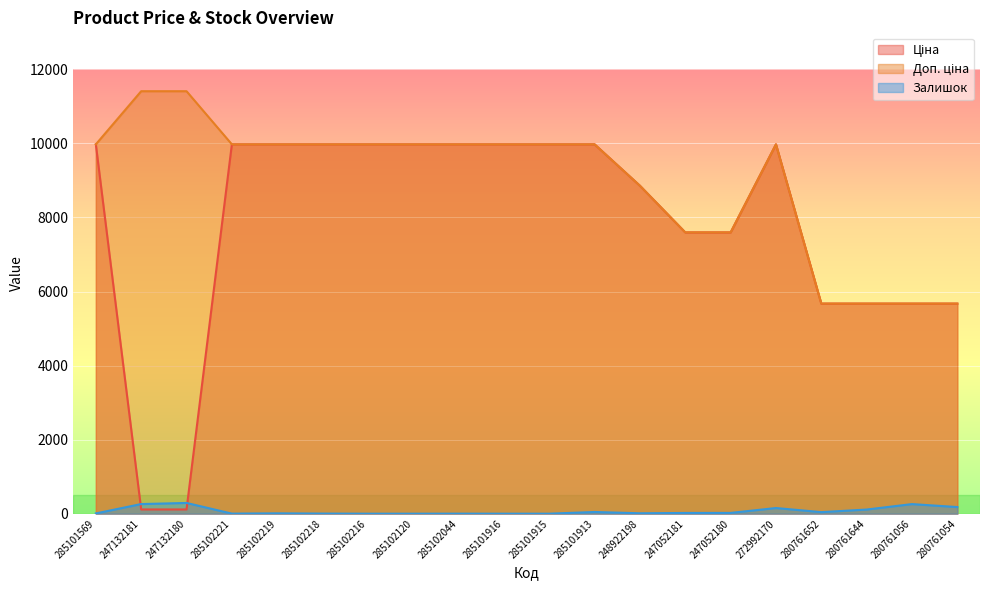

The value of Залишок at 285101915 is 0.0. True or false?

True